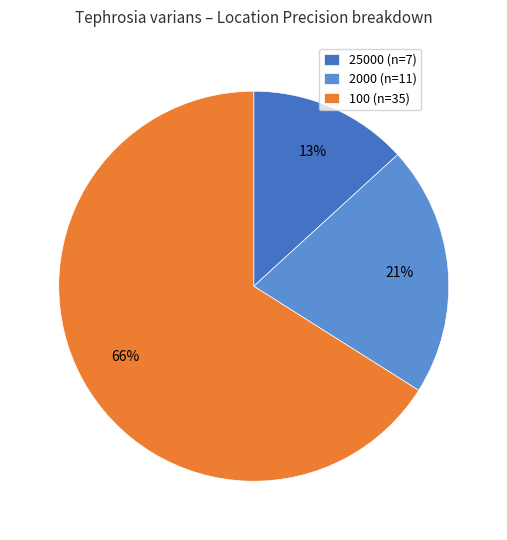

Approximately how many times larger is the value at 2000 compared to 25000?

1.6